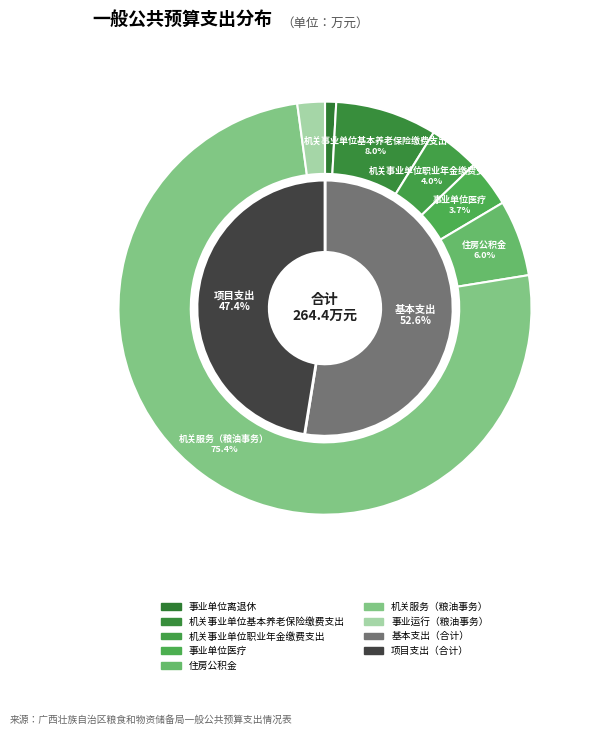

Combined, what portion of the pie is 机关服务（粮油事务） and 机关事业单位职业年金缴费支出?

79.4%